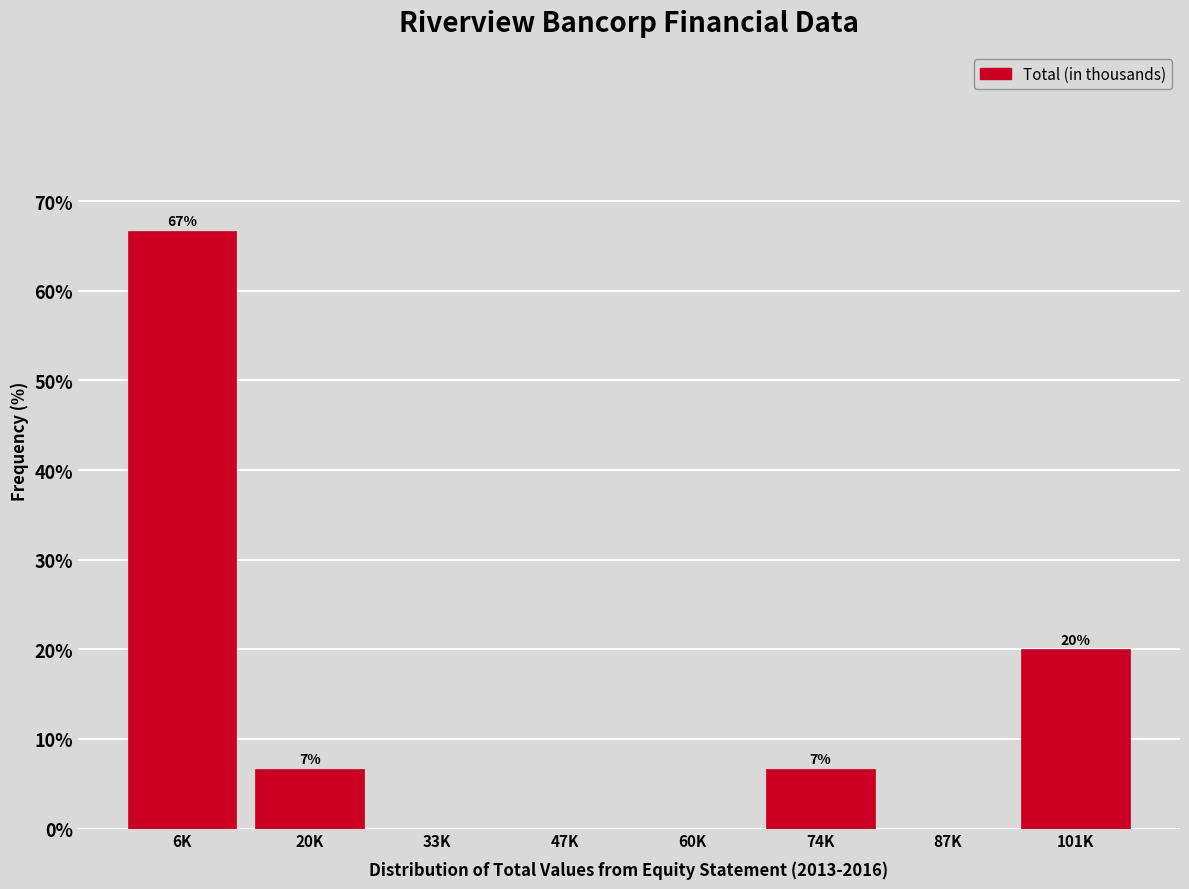

Which has a higher value, 6K or 47K?

6K